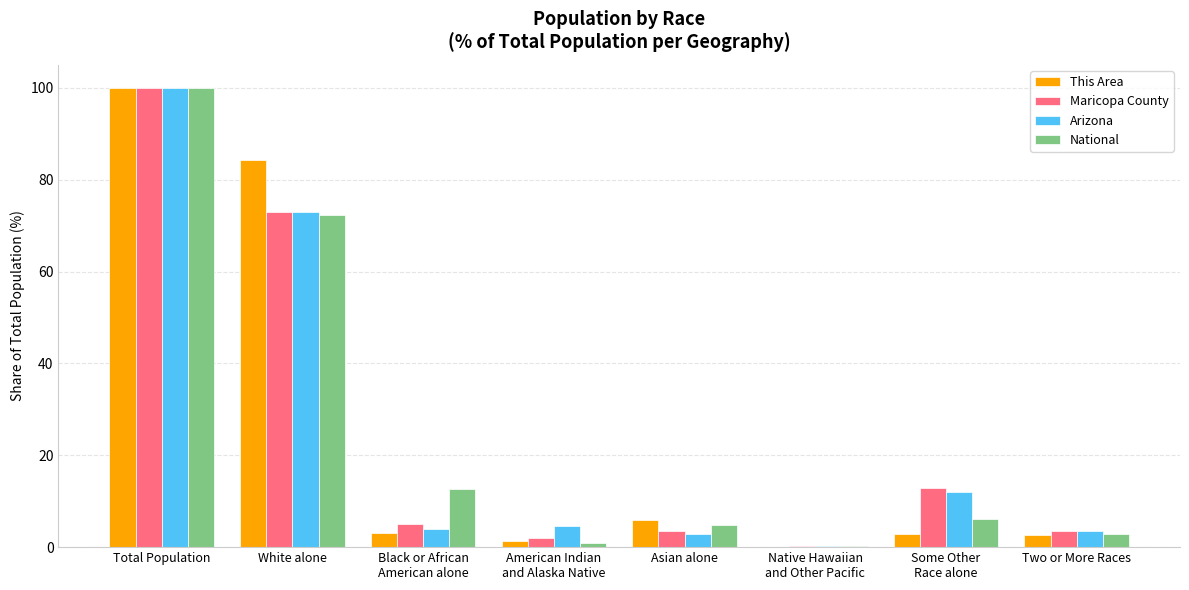

What is the total value across all series at Asian alone?

16.8